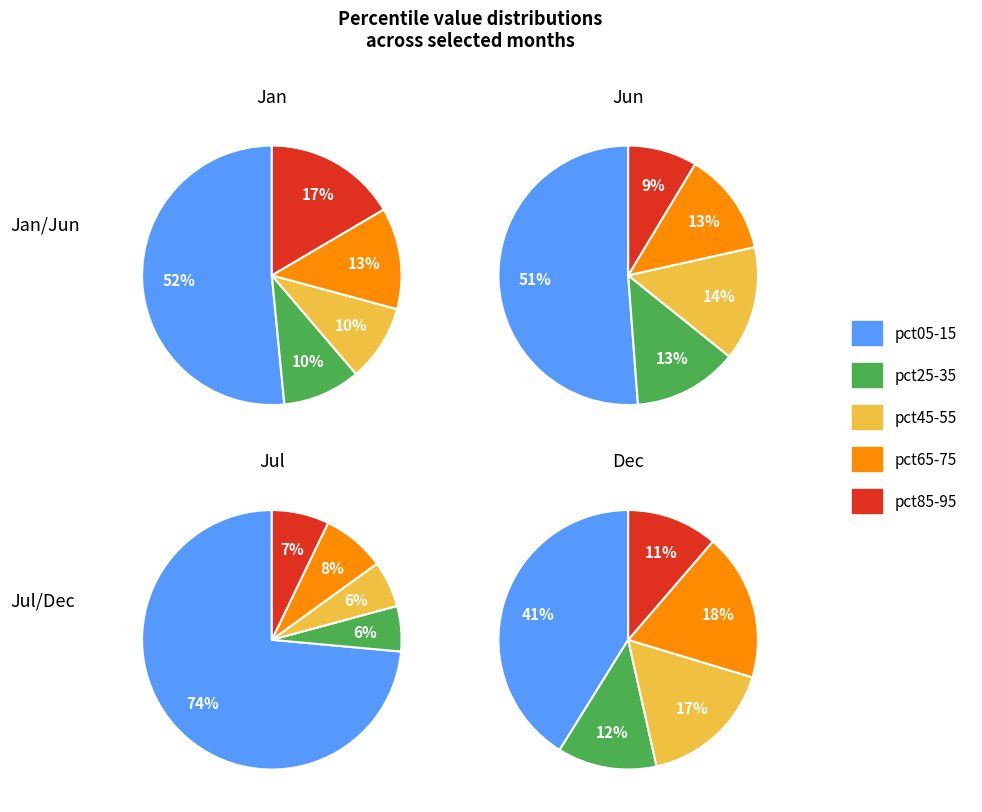

The 9 slice represents 1% of the pie. True or false?

False